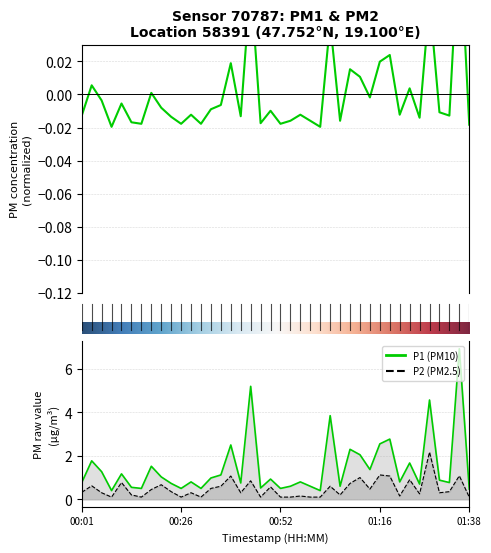

What is the label of the 21st point from the right?

00:49